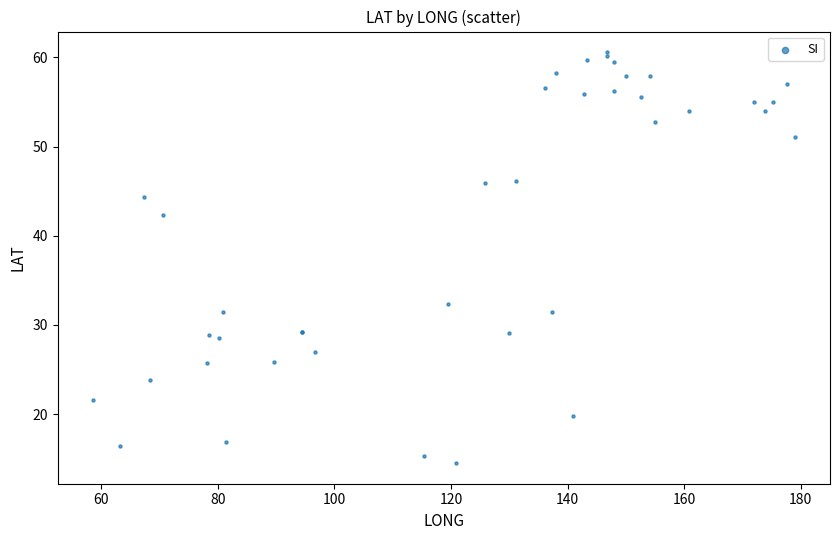

What Y value in the scatter plot is closest to 37?

32.4